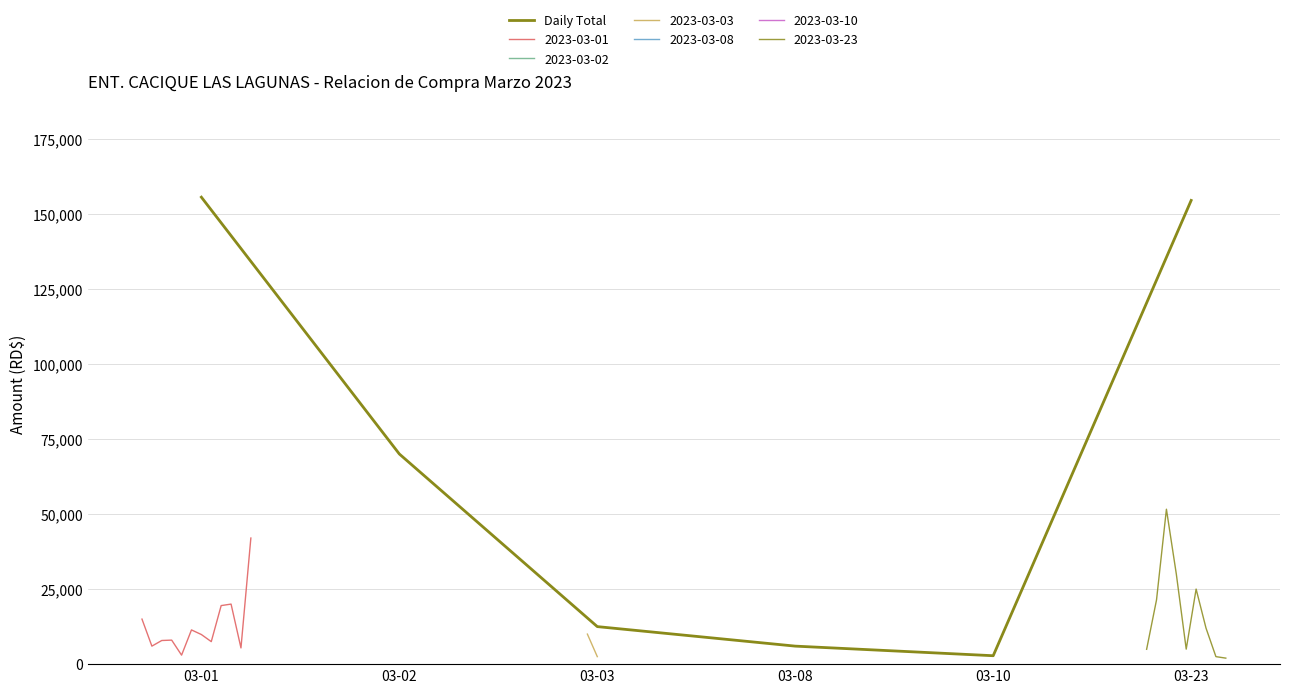

Does the chart display data point markers on the line(s)?

No